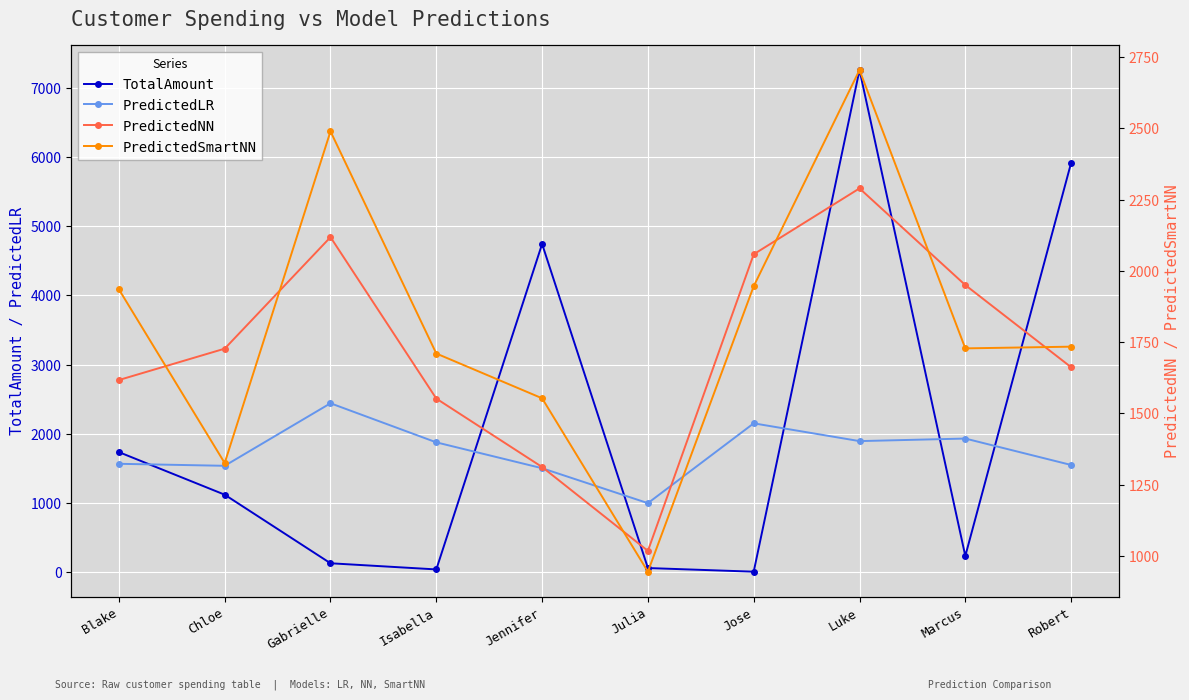

At which category does PredictedNN reach its first local peak?

Gabrielle